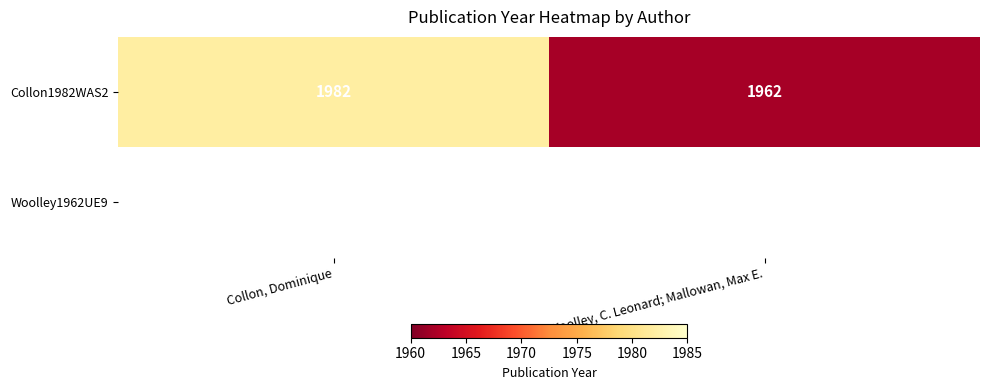

Rank the categories by Collon1982WAS2 value from lowest to highest.

Woolley, C. Leonard; Mallowan, Max E., Collon, Dominique